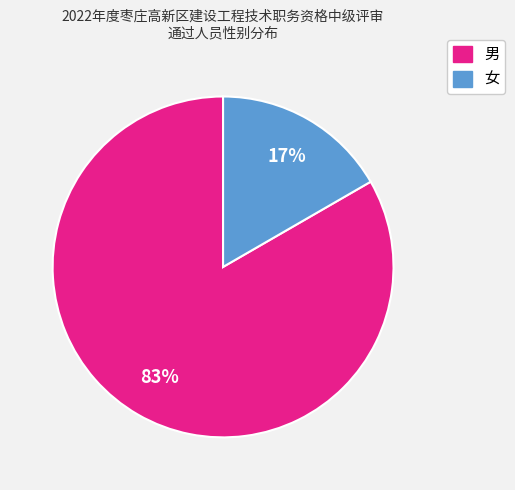

The 女 slice represents 10% of the pie. True or false?

False